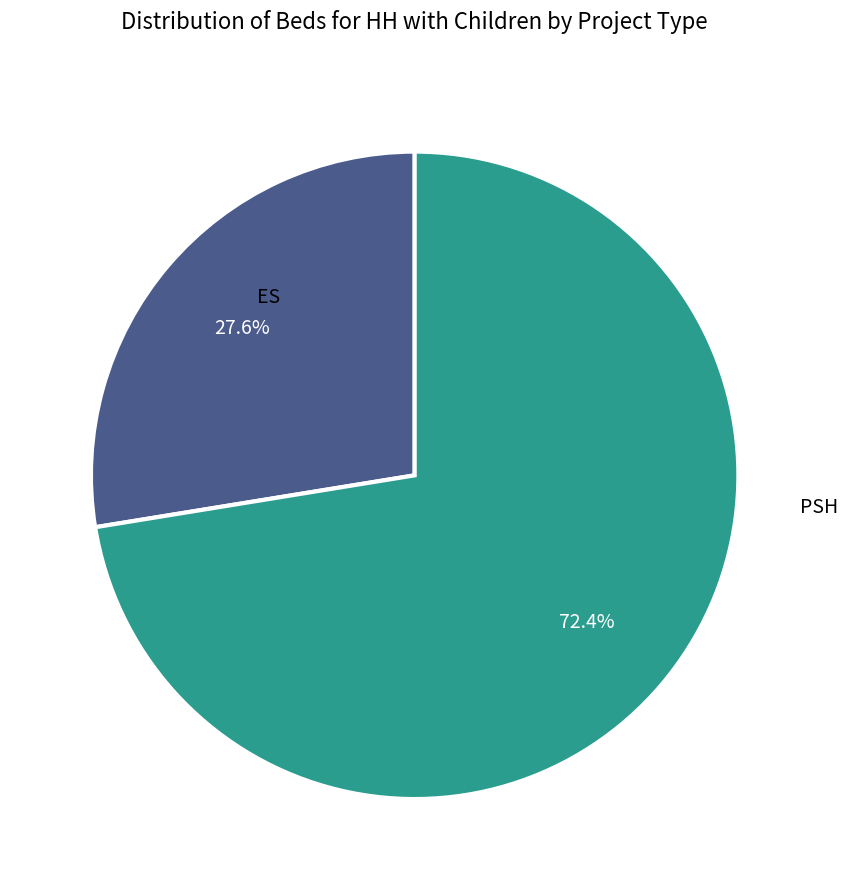

What percentage do ES and PSH together represent?

100.0%